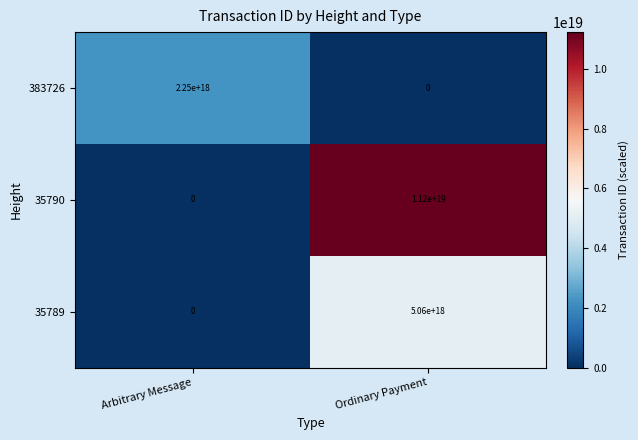

The value of 35789 at Arbitrary Message is 0. True or false?

True